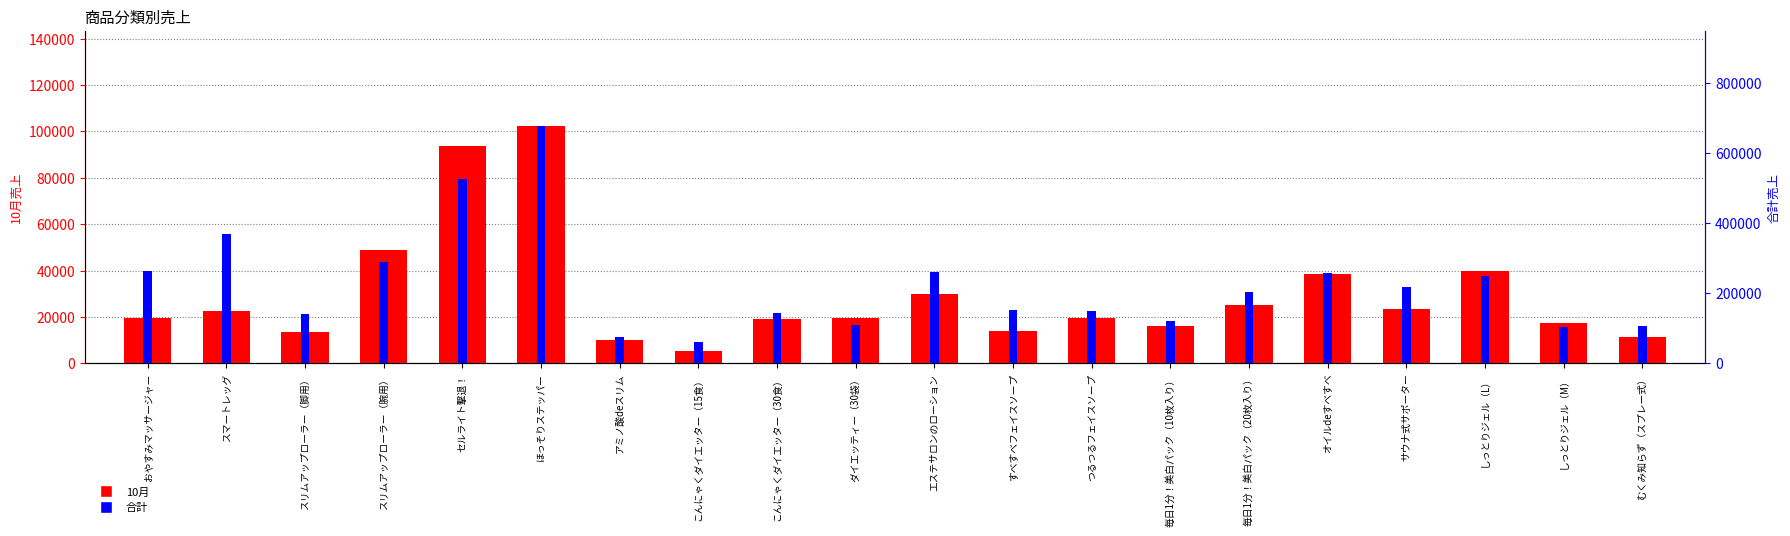

What is the sum of all 合計 values?

4484400